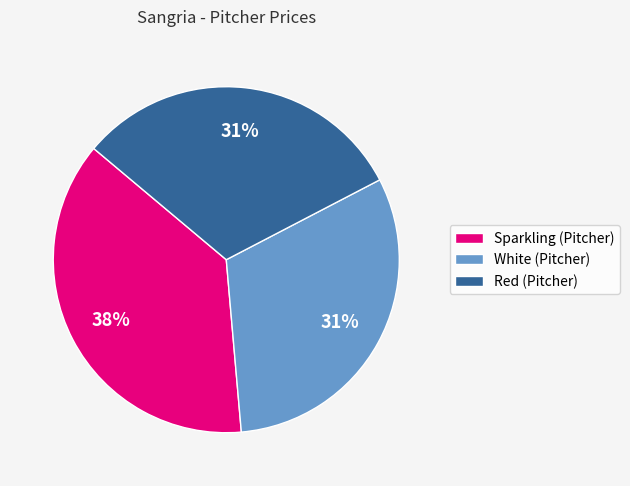

Between Sparkling (Pitcher) and Red (Pitcher), which is larger?

Sparkling (Pitcher)